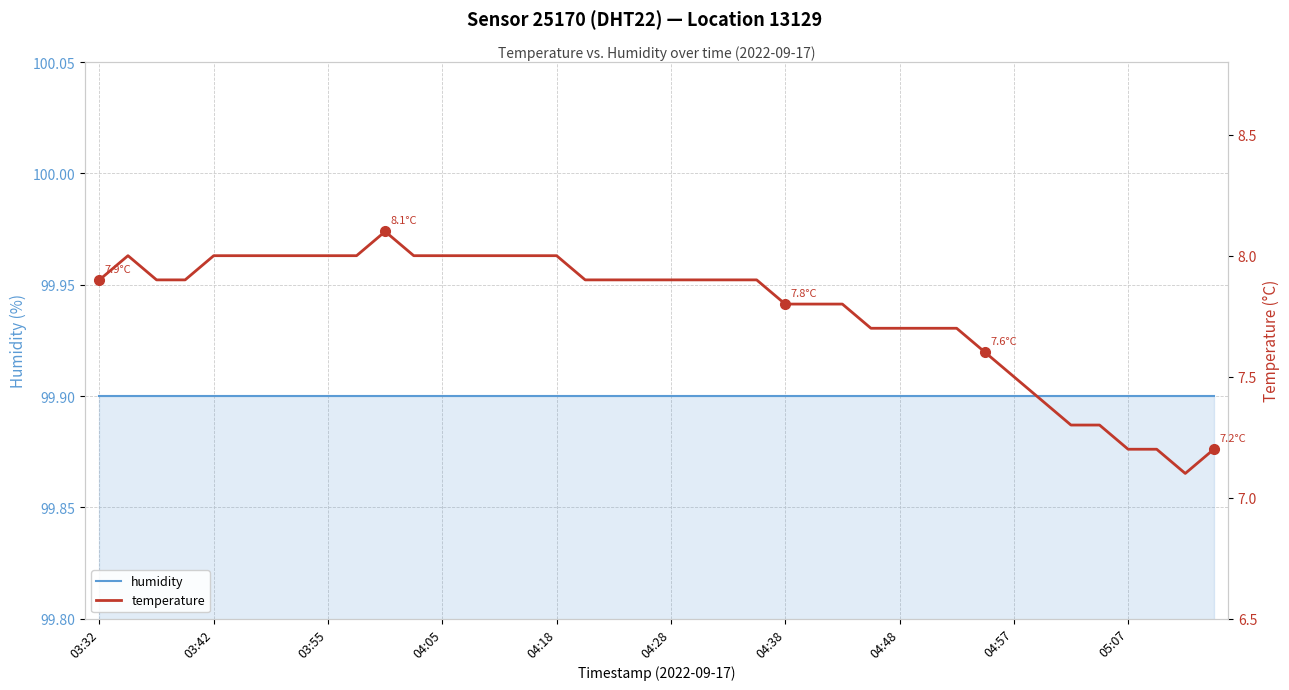

What is the difference between the second highest and minimum values in the temperature series?

0.9